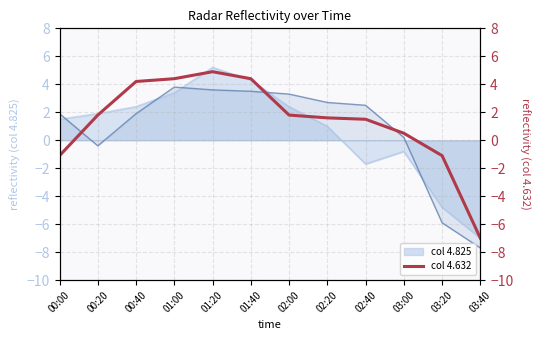

True or false: the data shows -7.7 at 03:40.

True